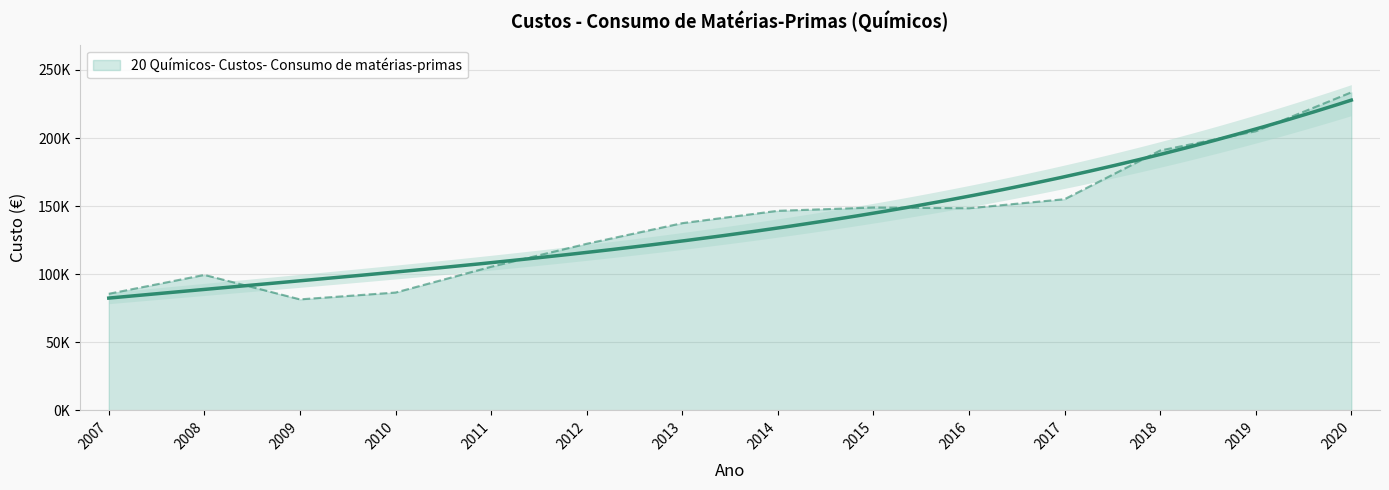

How many interior local valleys (lower than both neighbors) does the data have?

2